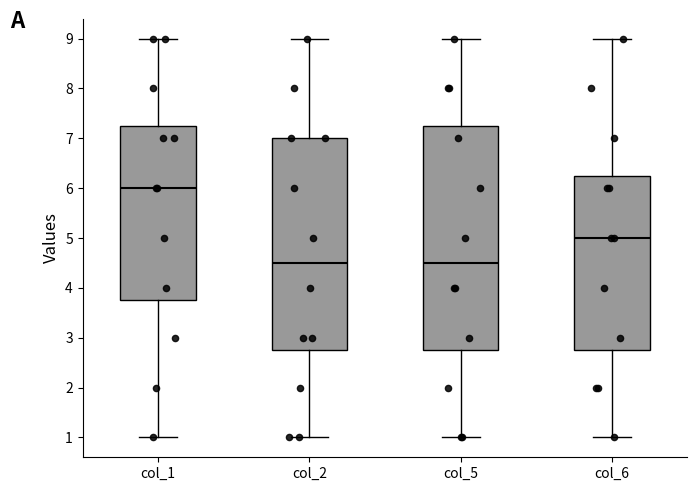

Reading left to right, read every box against the y-axis: the position of its median line, the range the box covers, and the ends of its whiskers. The values are not printed on the chart, so give them approximately, as read against the axis.

col_1: median 6.0, box 3.8 to 7.3, whiskers 1.0 to 9.0
col_2: median 4.5, box 2.8 to 7.0, whiskers 1.0 to 9.0
col_5: median 4.5, box 2.8 to 7.3, whiskers 1.0 to 9.0
col_6: median 5.0, box 2.8 to 6.3, whiskers 1.0 to 9.0